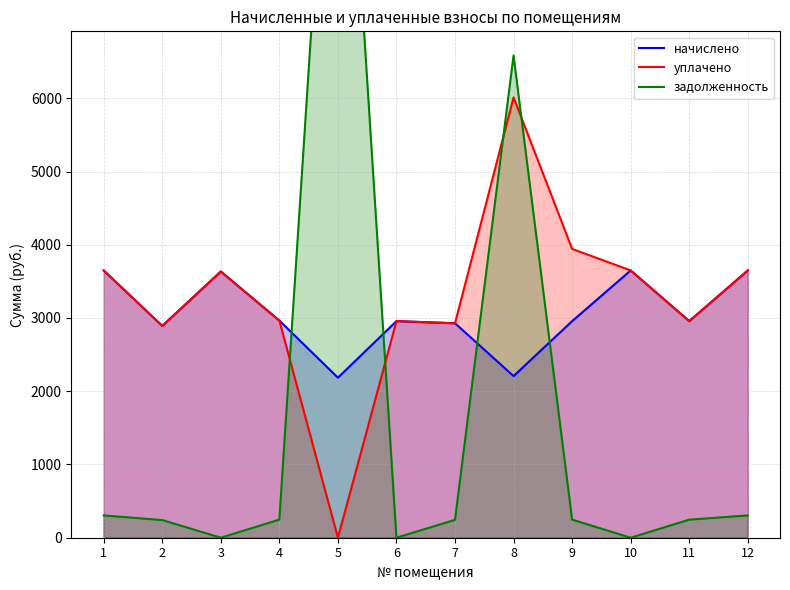

At which category does the chart reach its minimum across all series?

5